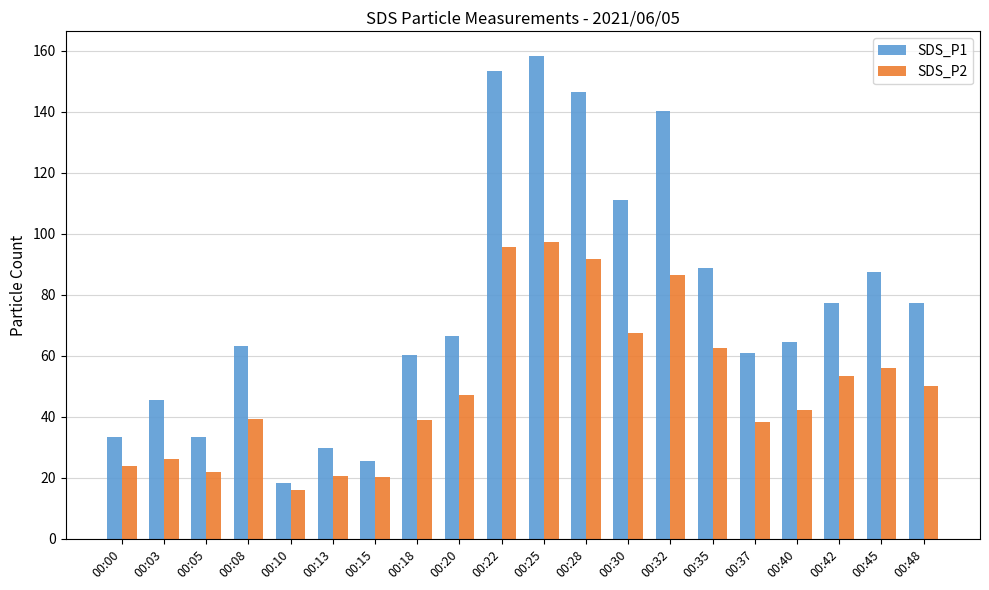

Are the bars grouped side by side (vs. stacked)?

Yes